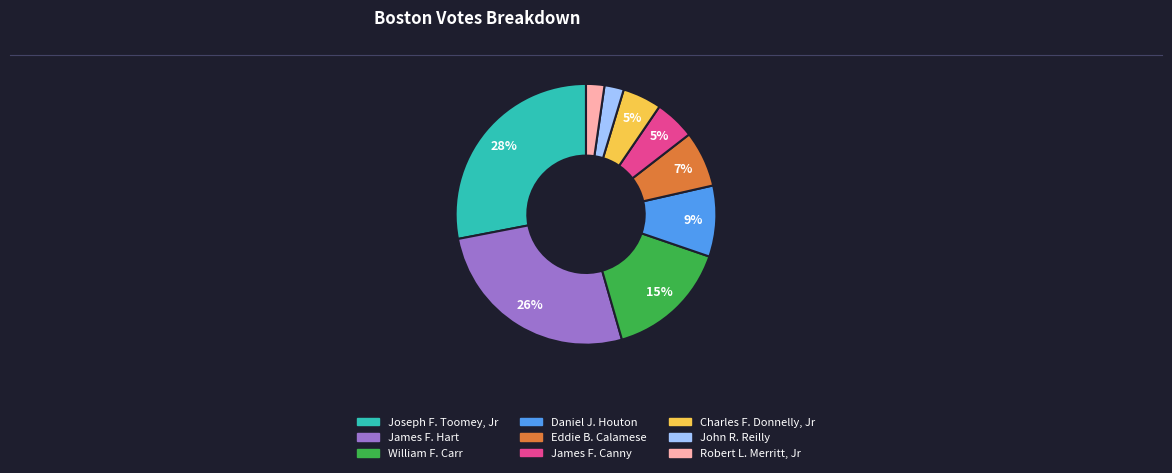

To the nearest percent, what portion does James F. Hart represent?

26%